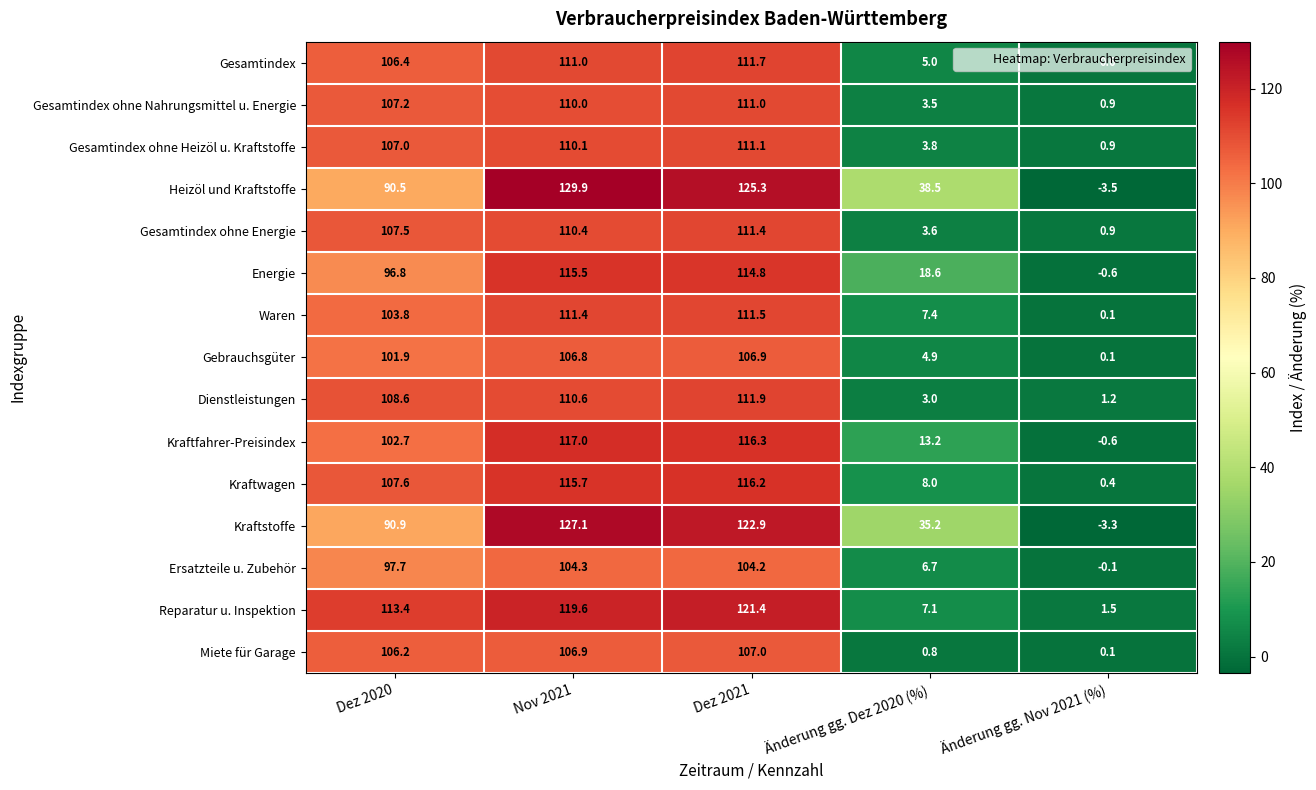

True or false: Kraftfahrer-Preisindex has a value of 13.2 at Änderung gg. Dez 2020 (%).

True